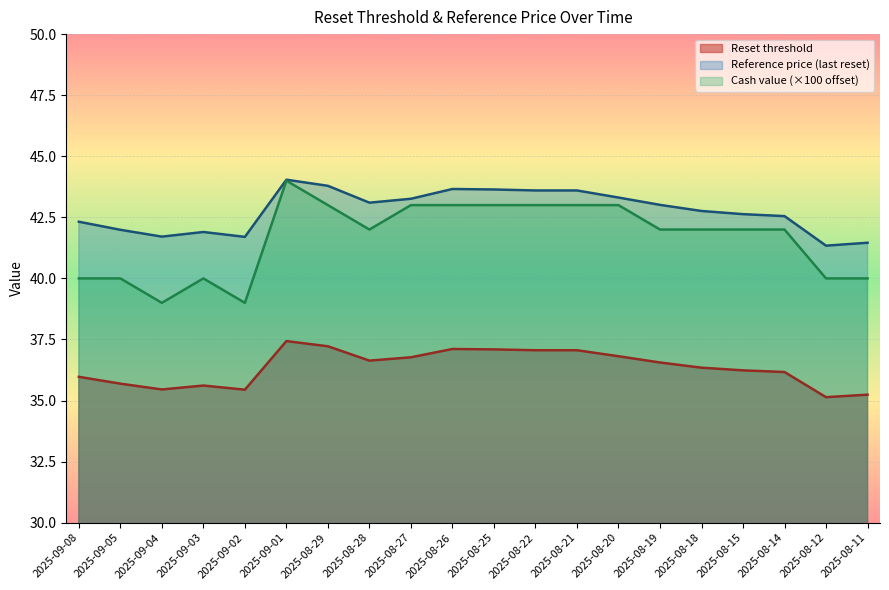

Reading right to left, list all the values displayed in this chart.

Reset threshold: 35.2	35.1	36.2	36.2	36.3	36.6	36.8	37.1	37.1	37.1	37.1	36.8	36.6	37.2	37.4	35.4	35.6	35.5	35.7	36.0
Reference price: 41.5	41.3	42.5	42.6	42.8	43.0	43.3	43.6	43.6	43.6	43.7	43.3	43.1	43.8	44.0	41.7	41.9	41.7	42.0	42.3
Cash value: 40.0	40.0	42.0	42.0	42.0	42.0	43.0	43.0	43.0	43.0	43.0	43.0	42.0	43.0	44.0	39.0	40.0	39.0	40.0	40.0